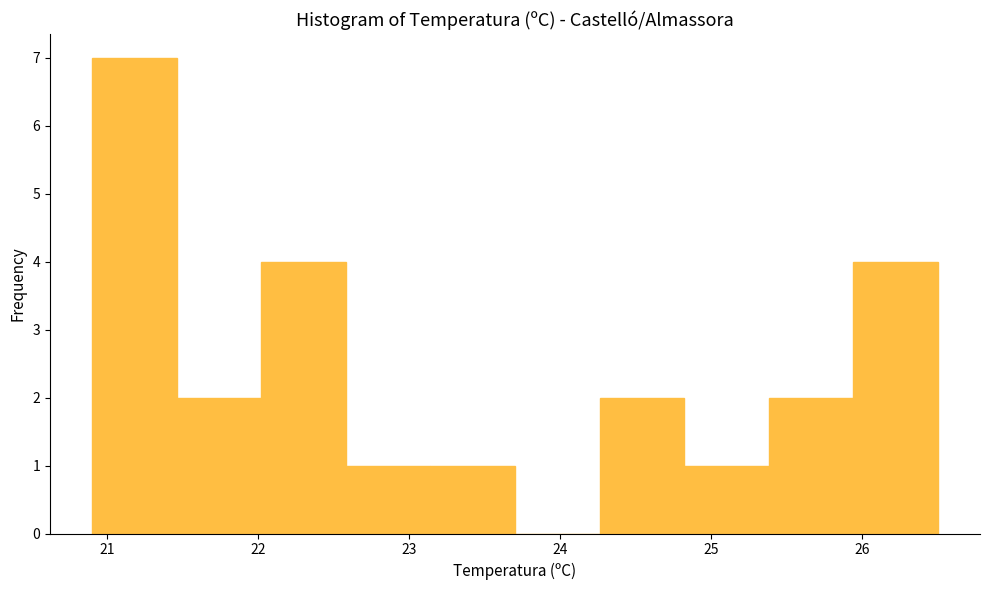

Which range on the x-axis has the tallest bar?

20.90 to 21.46